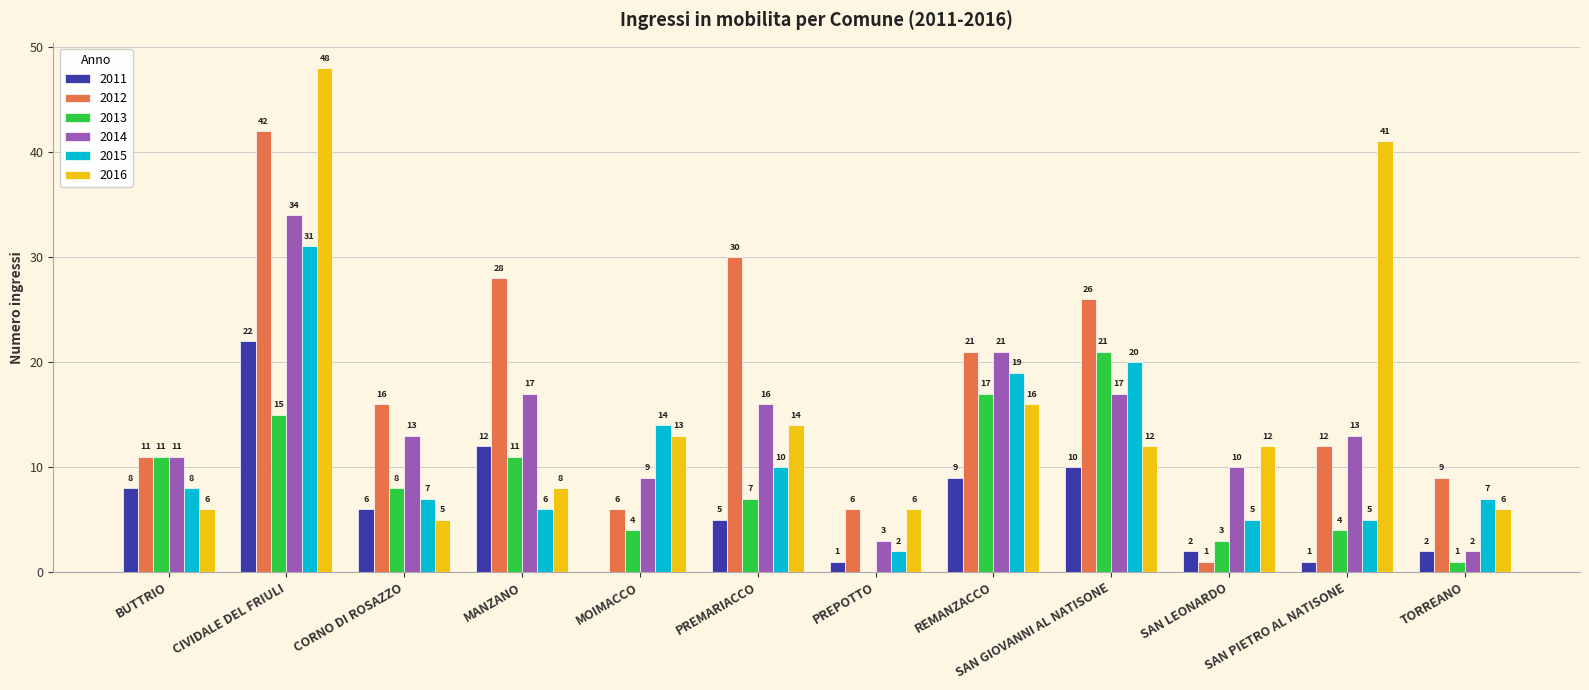

Which series changed the most between CORNO DI ROSAZZO and PREMARIACCO?

2012